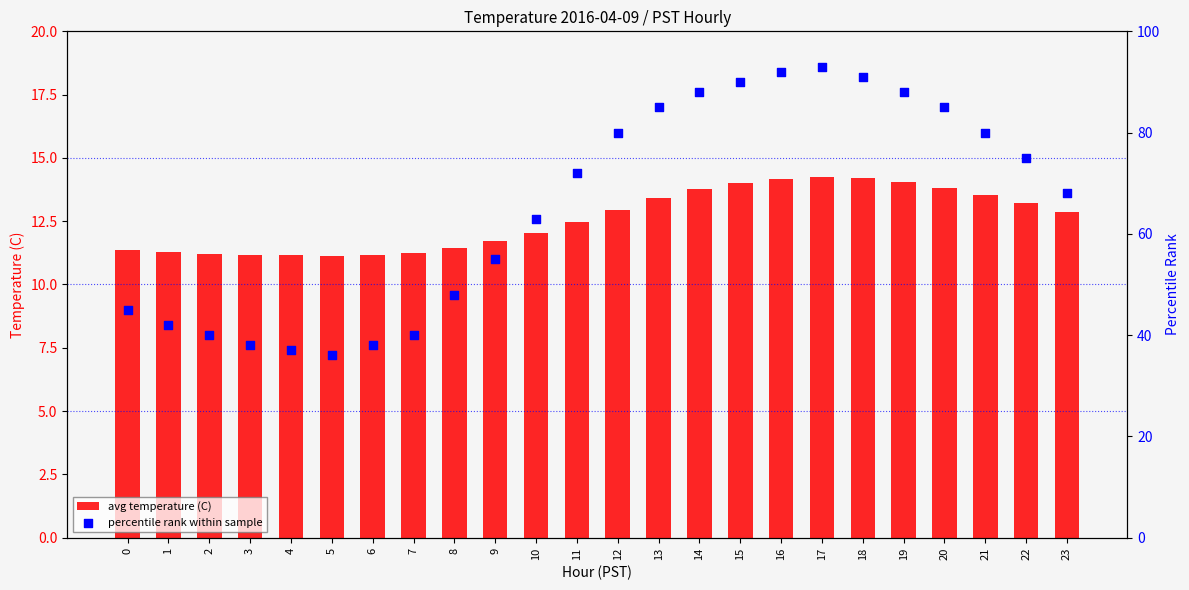

What are all the series names shown in the legend?

avg temperature (C), percentile rank within sample